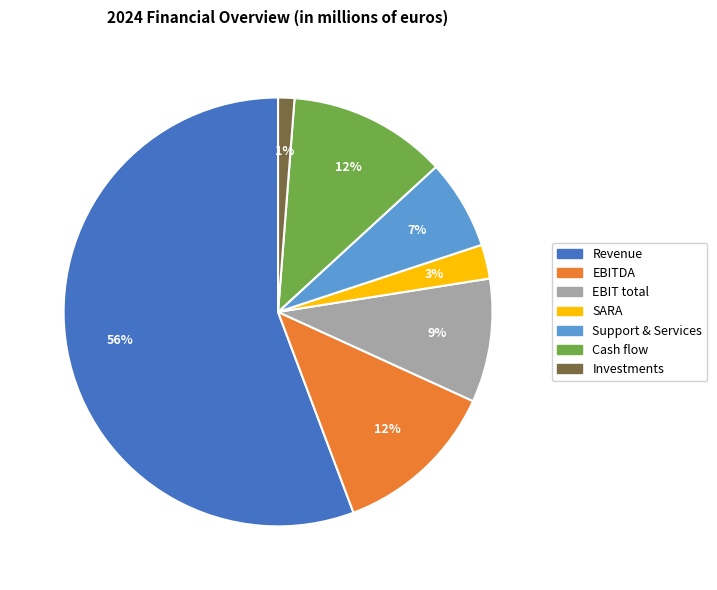

True or false: Revenue accounts for 49% of the total.

False